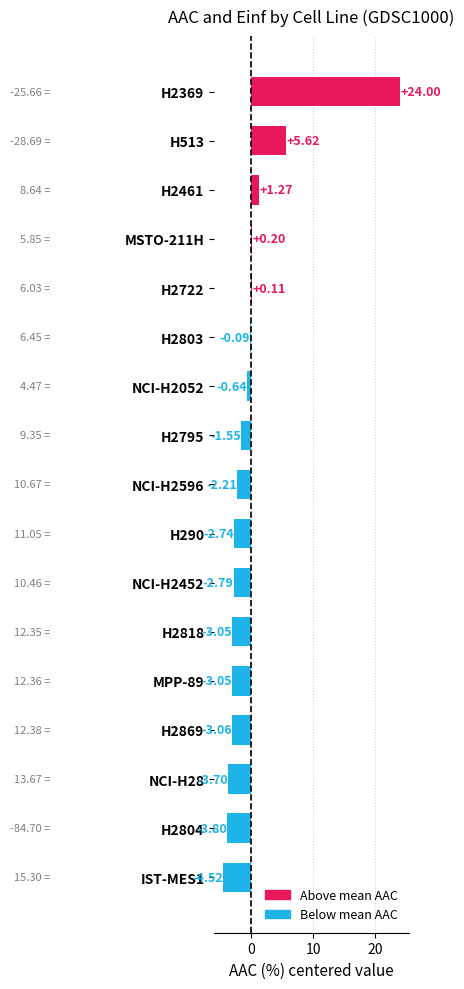

Does the chart contain stacked bars?

No